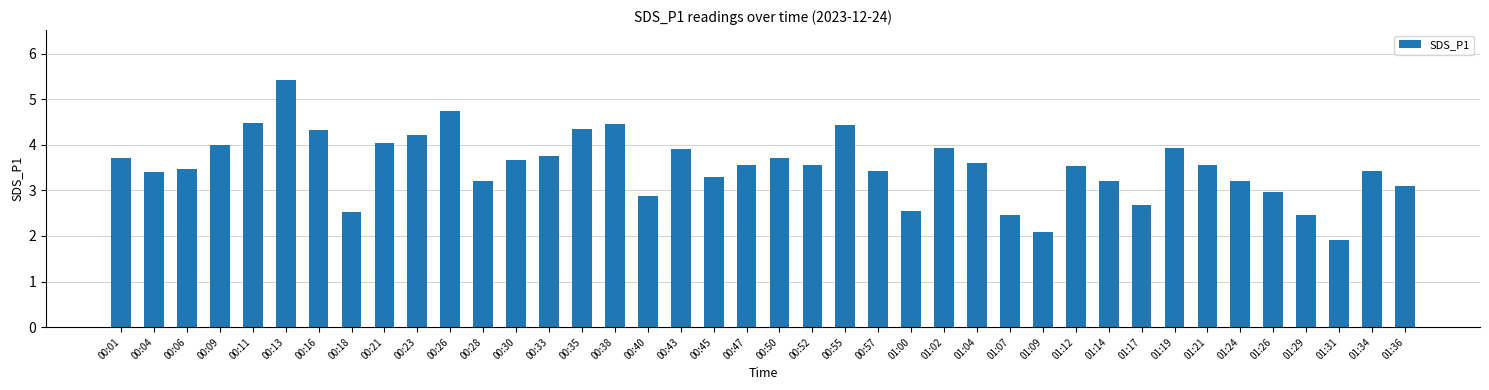

At which label does the data first exceed 3?

00:01